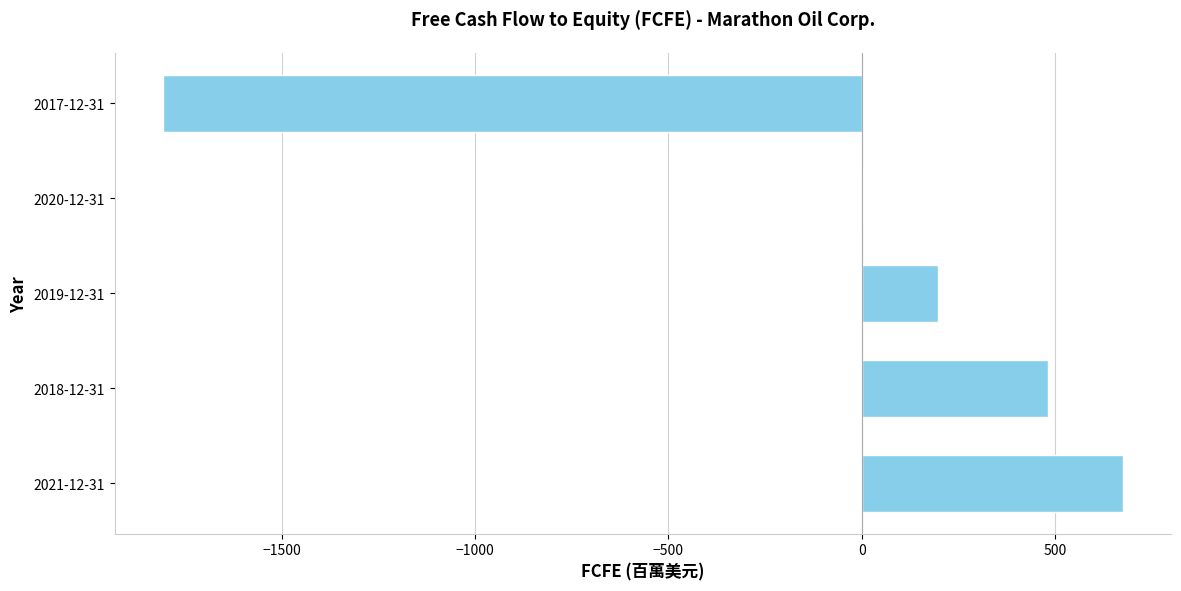

The value at 2021-12-31 is 676. True or false?

True